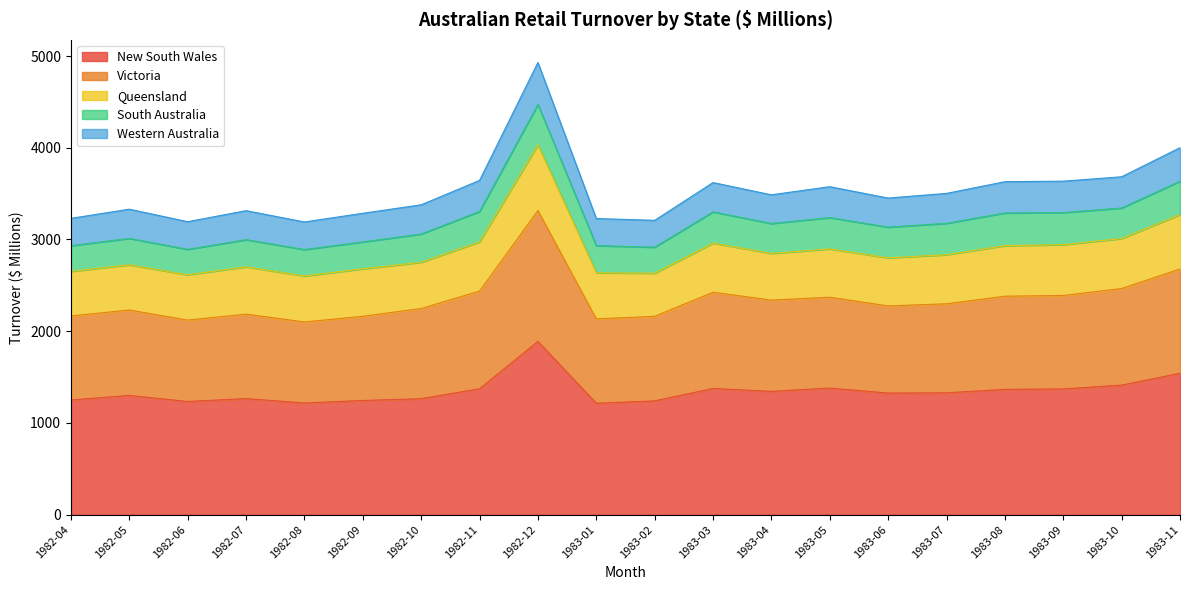

Does the chart display data point markers on the line(s)?

No